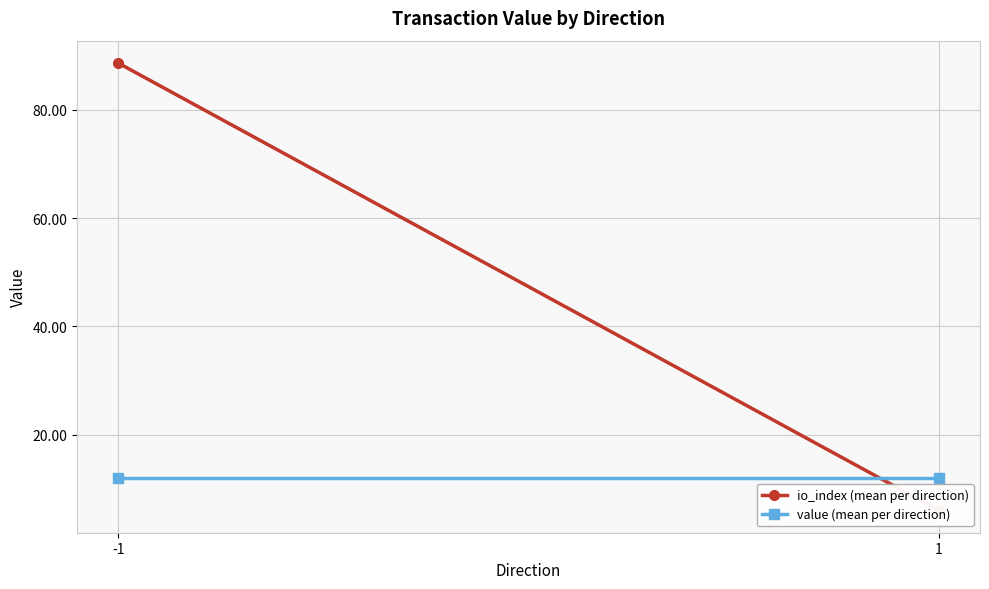

Which label corresponds to the smallest value in the chart?

1